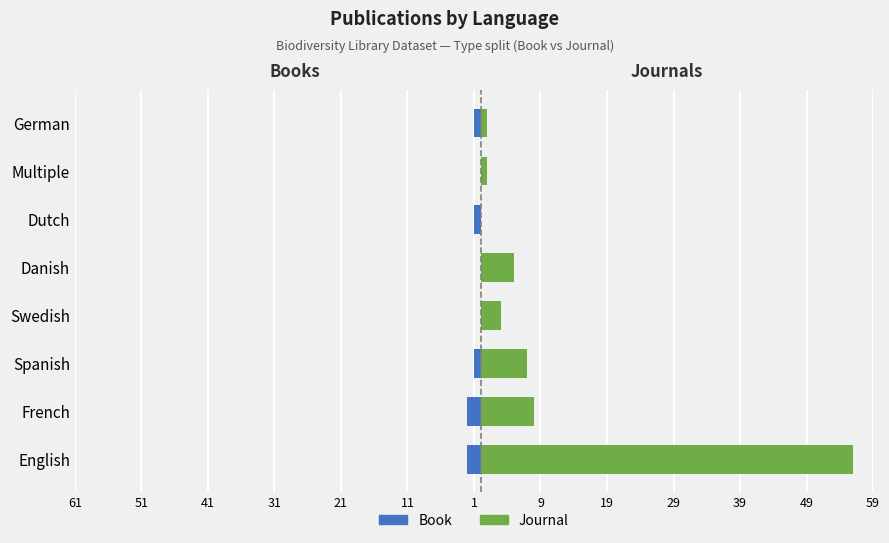

Count the number of data series in this chart.

2